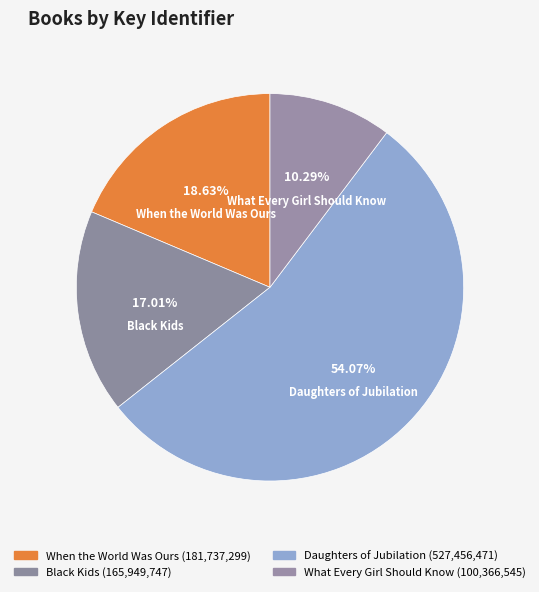

Rank the categories by value from highest to lowest.

Daughters of Jubilation, When the World Was Ours, Black Kids, What Every Girl Should Know